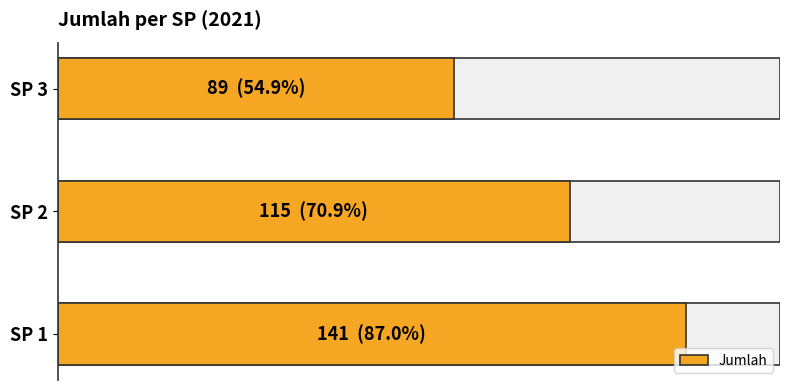

Are the bars grouped side by side (vs. stacked)?

No